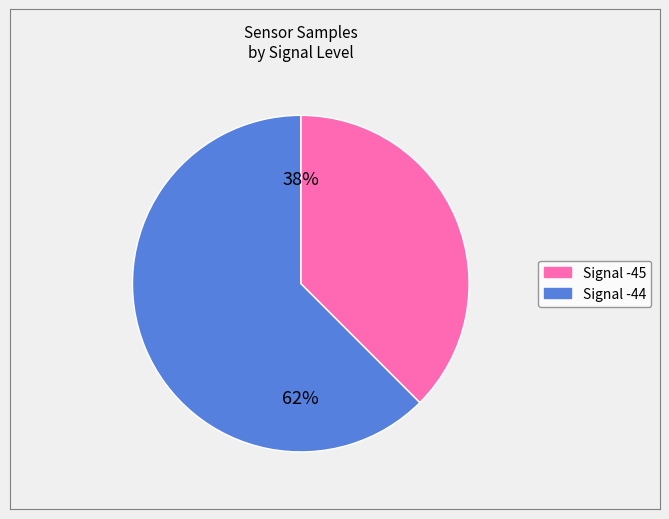

Is there any slice that represents more than half of the pie?

Yes